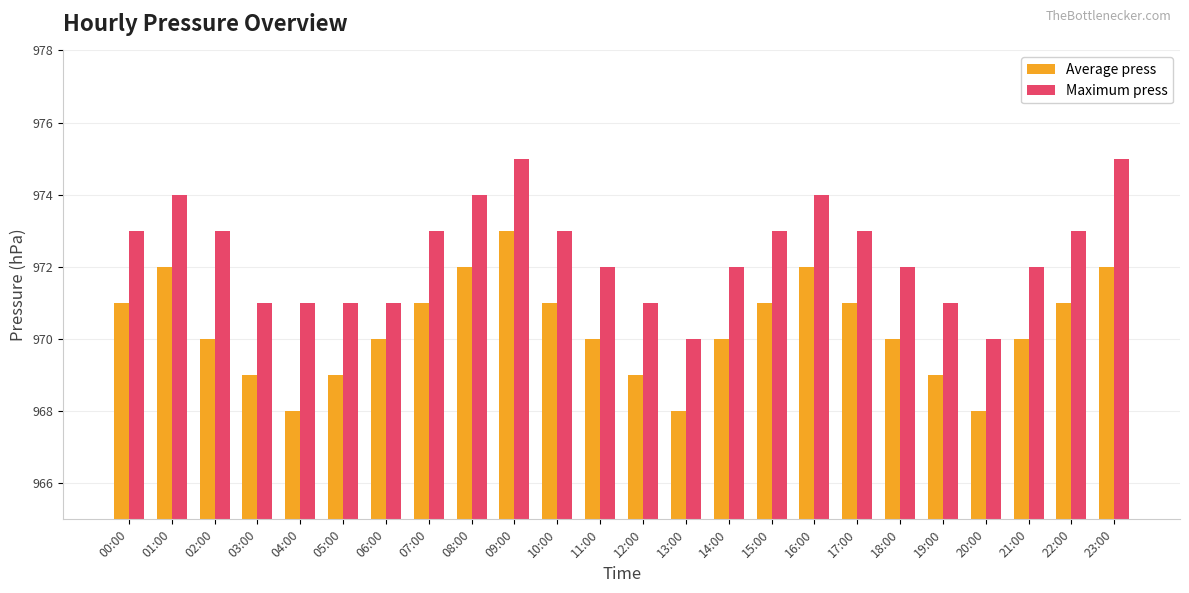

Count the number of data series in this chart.

2